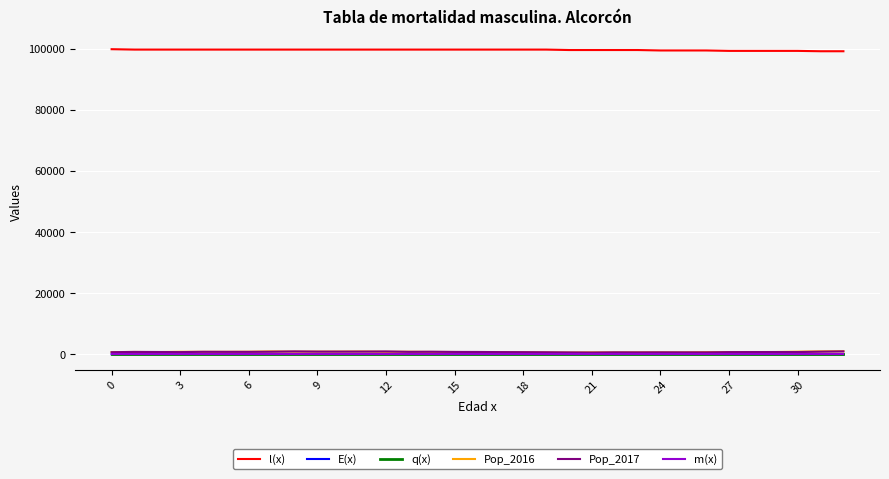

How many distinct data groups are displayed?

6